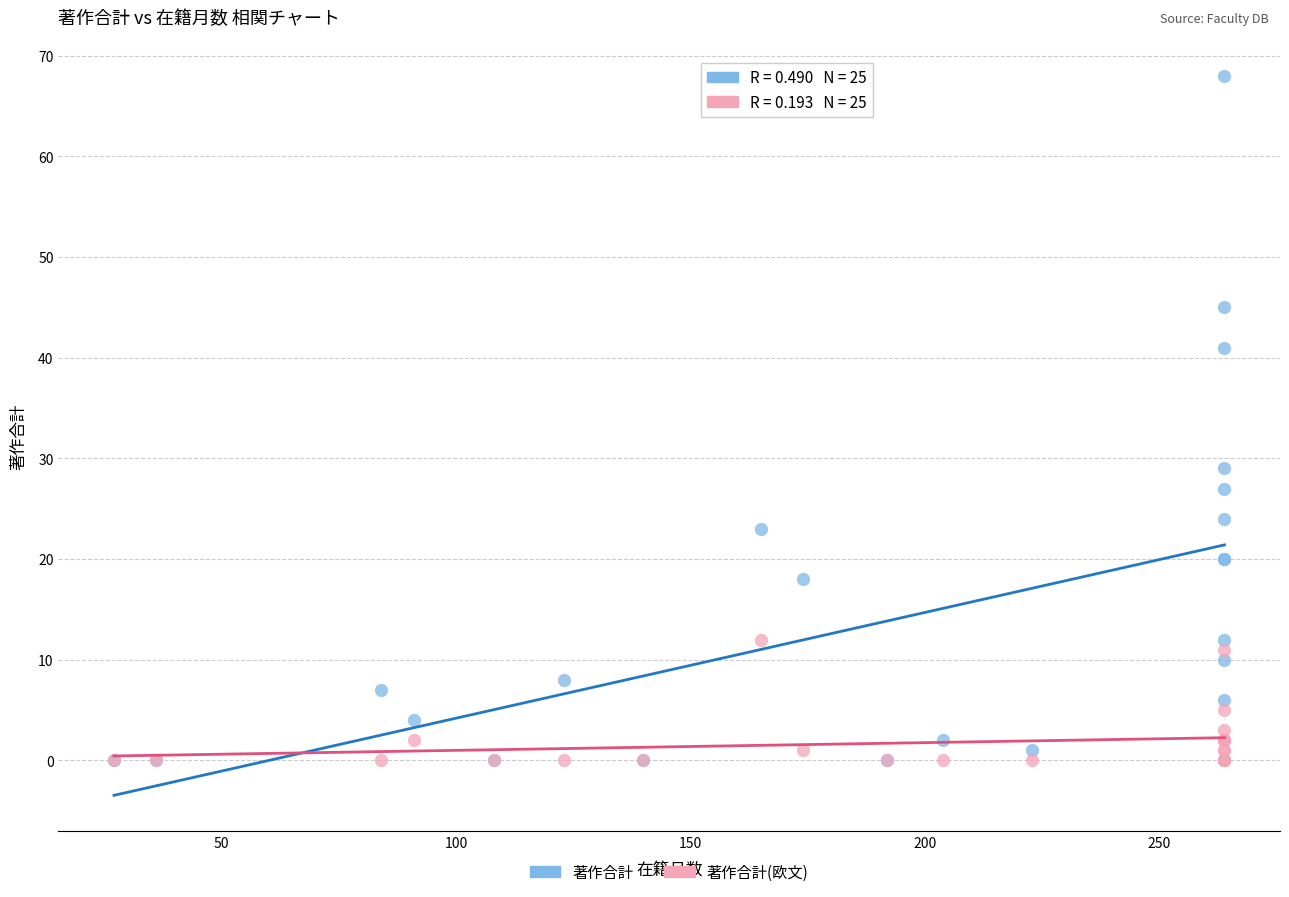

In the 著作合計 series, what Y value is closest to 34?

29